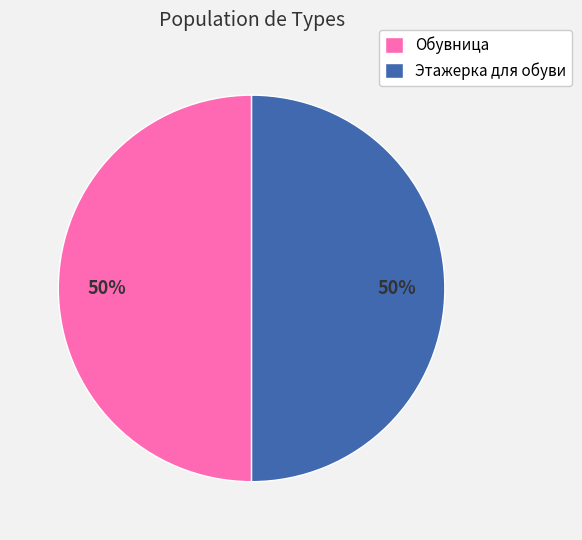

Is the sum of Обувница and Этажерка для обуви greater than half?

Yes